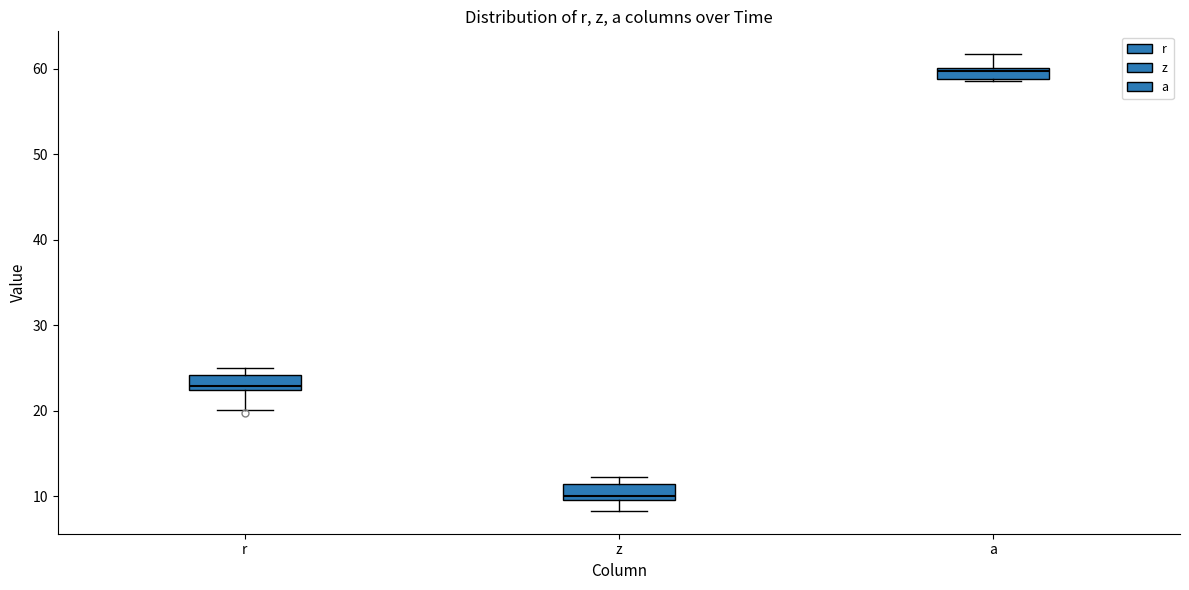

Where is the lower edge of the box for a on the y-axis? The values are not printed on the chart, so give them approximately, as read against the axis.

59